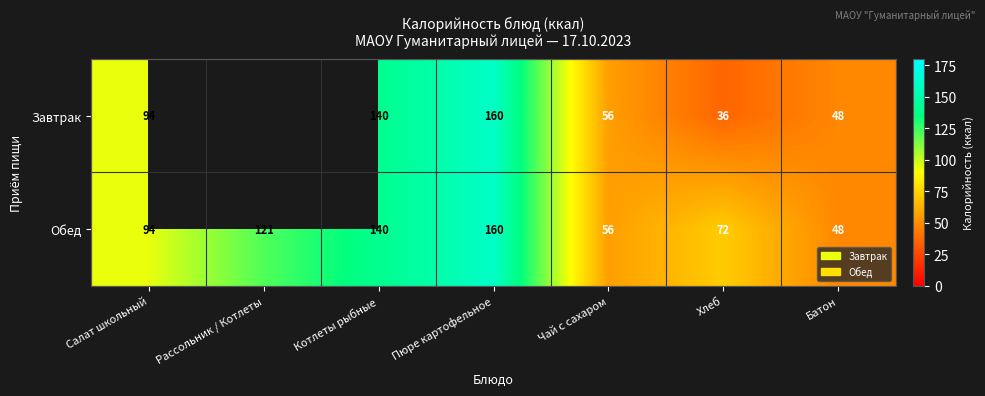

At which label is Обед closest to 104?

Салат школьный